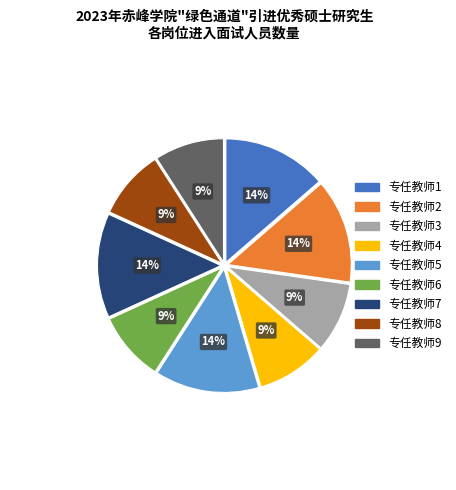

Does 专任教师4 account for over 50% of the chart?

No